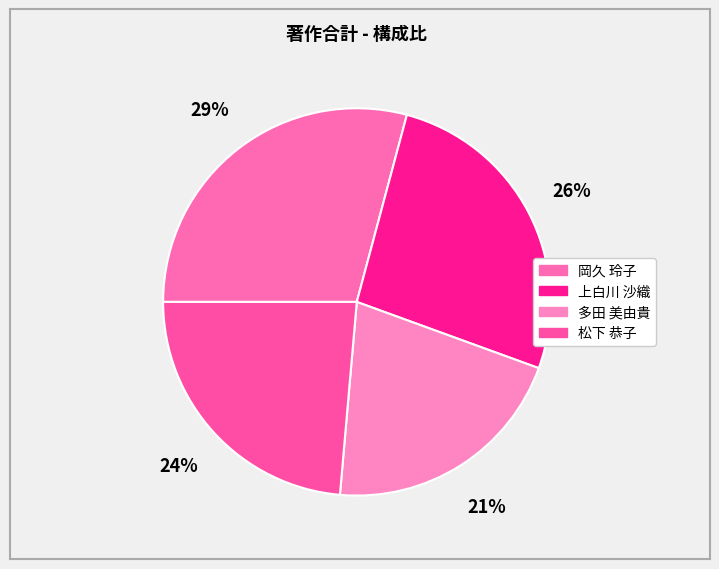

How many segments does this pie chart have?

4